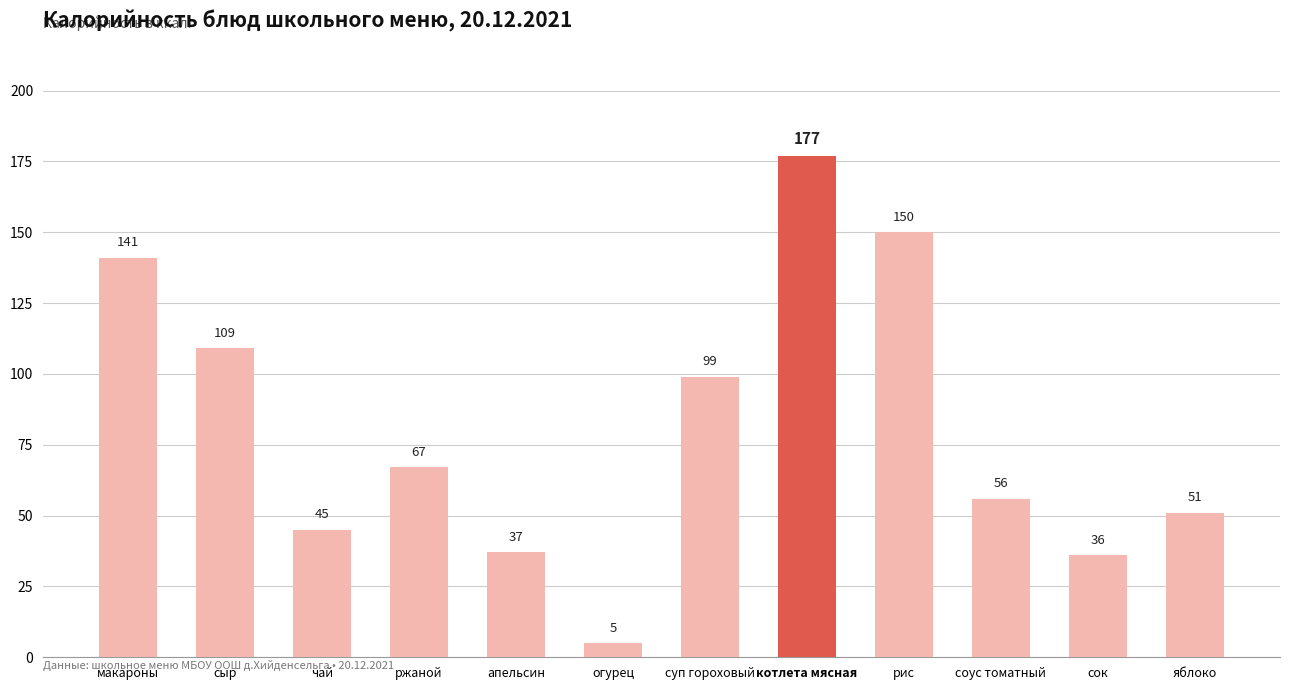

List the labels in order of value, largest first.

котлета мясная, рис, макароны, сыр, суп гороховый, ржаной, соус томатный, яблоко, чай, апельсин, сок, огурец